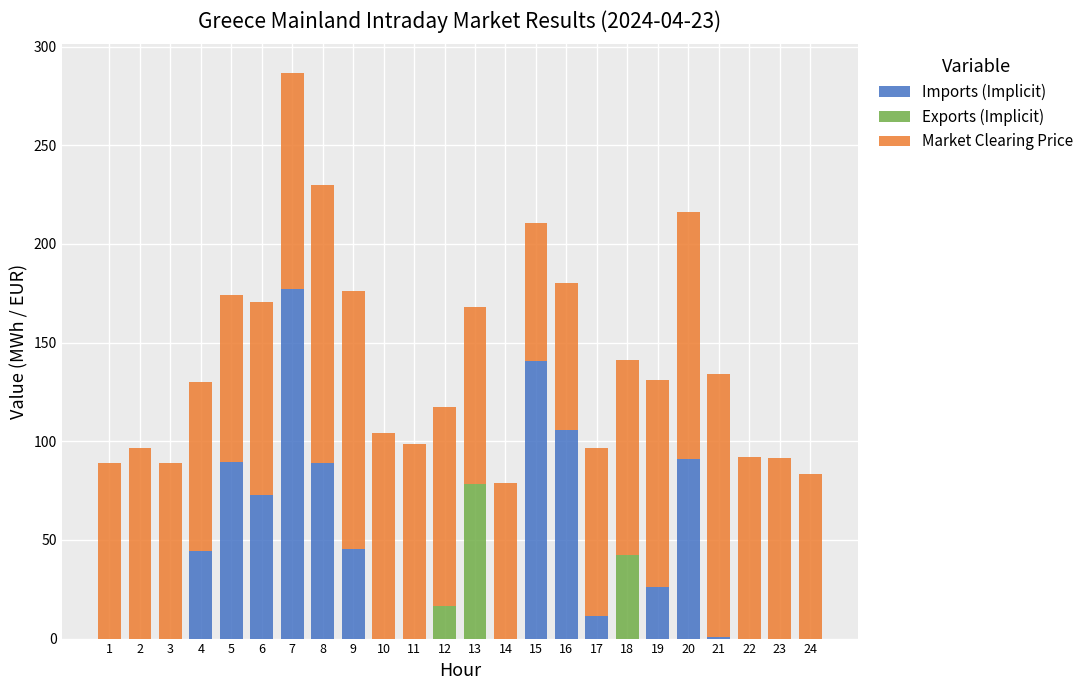

At which category is the sum across all series the highest?

7